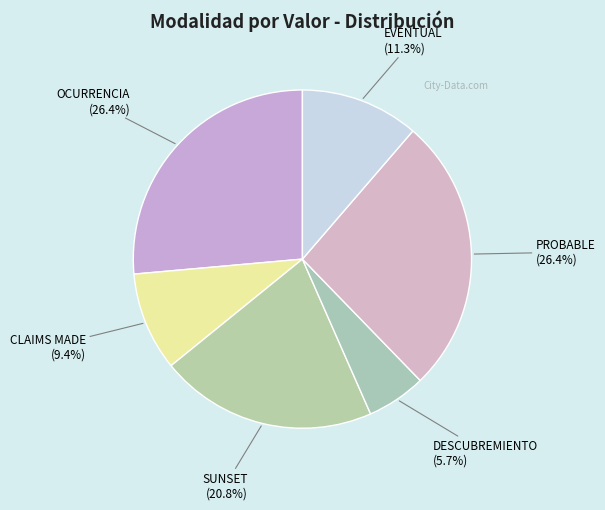

Count the number of slices in the pie.

6